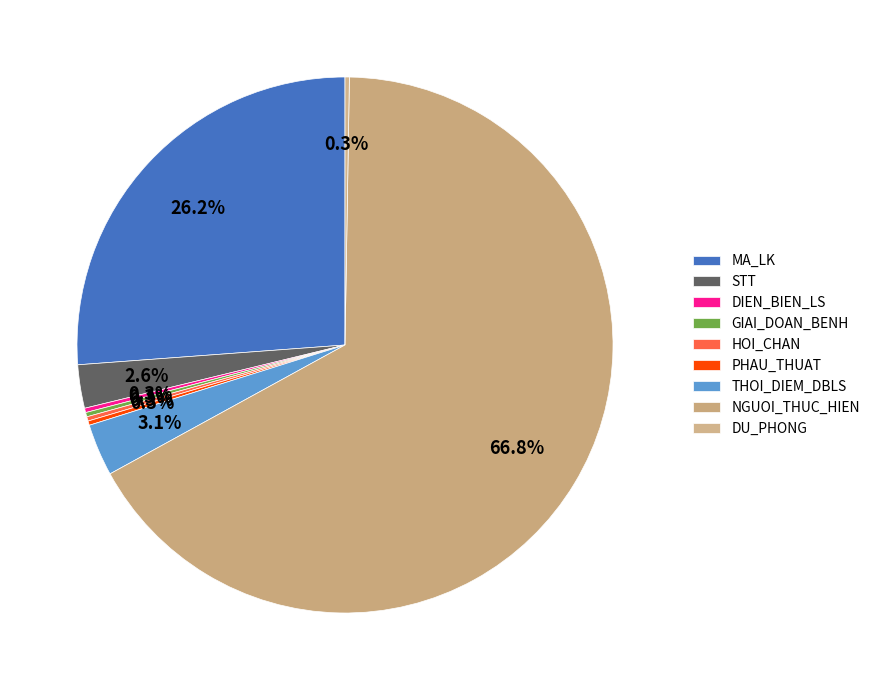

Combined, do DIEN_BIEN_LS and NGUOI_THUC_HIEN account for over 50%?

Yes